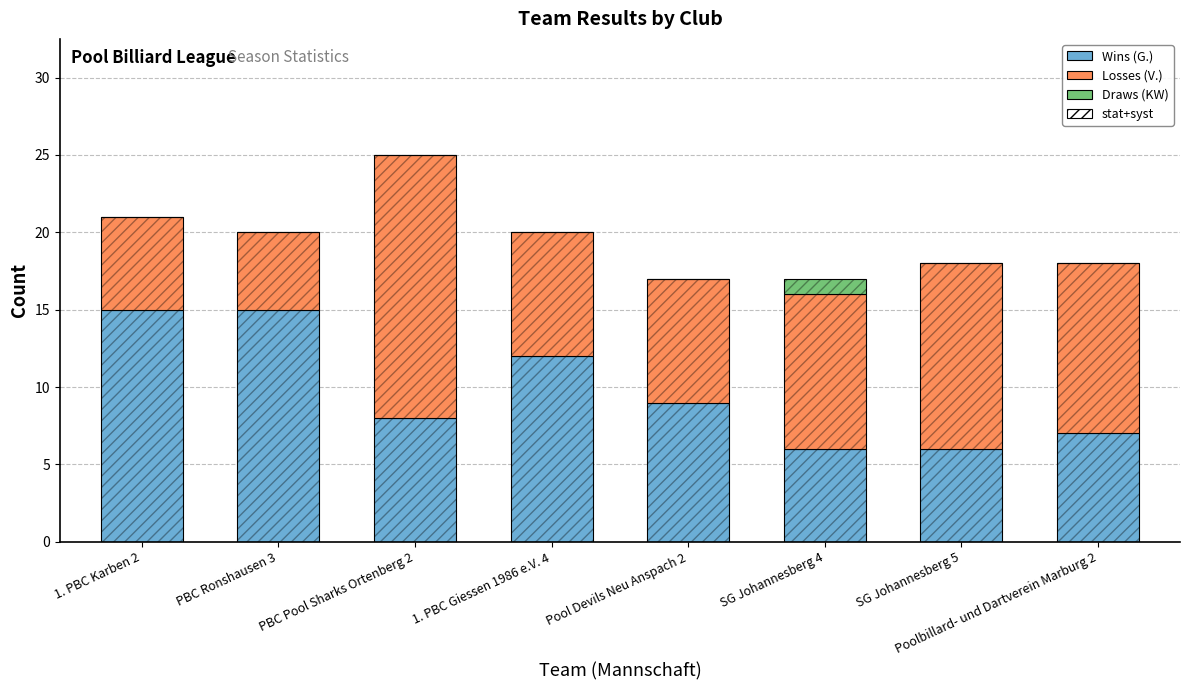

What are all the series names shown in the legend?

Wins (G.), Losses (V.), Draws (KW), stat+syst